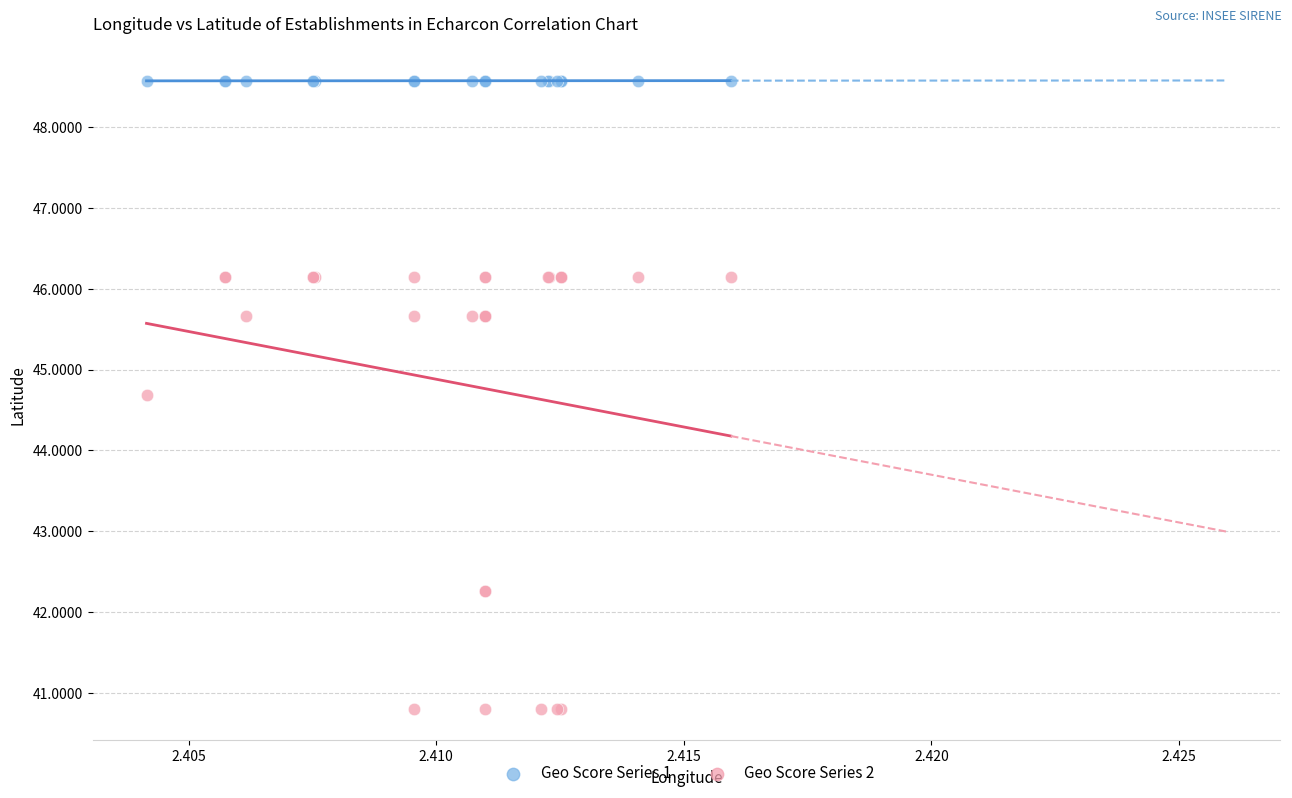

Which series has the widest spread of Y values?

Geo Score Series 2